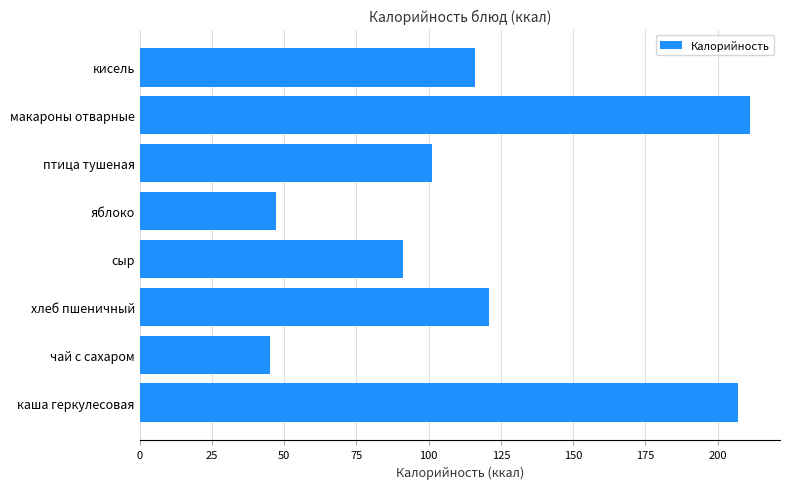

Reading top to bottom, extract all data points from this chart.

116	211	101	47	91	121	45	207